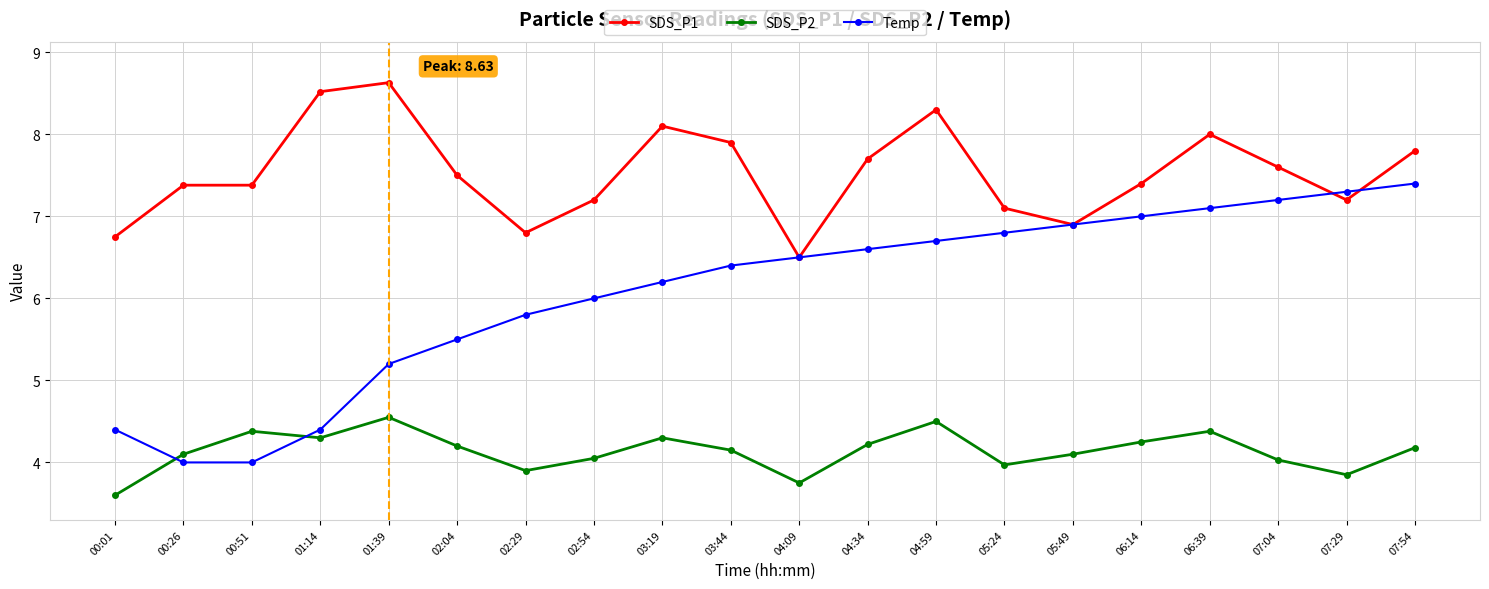

The Temp series shows 7.1 at 06:39. True or false?

True